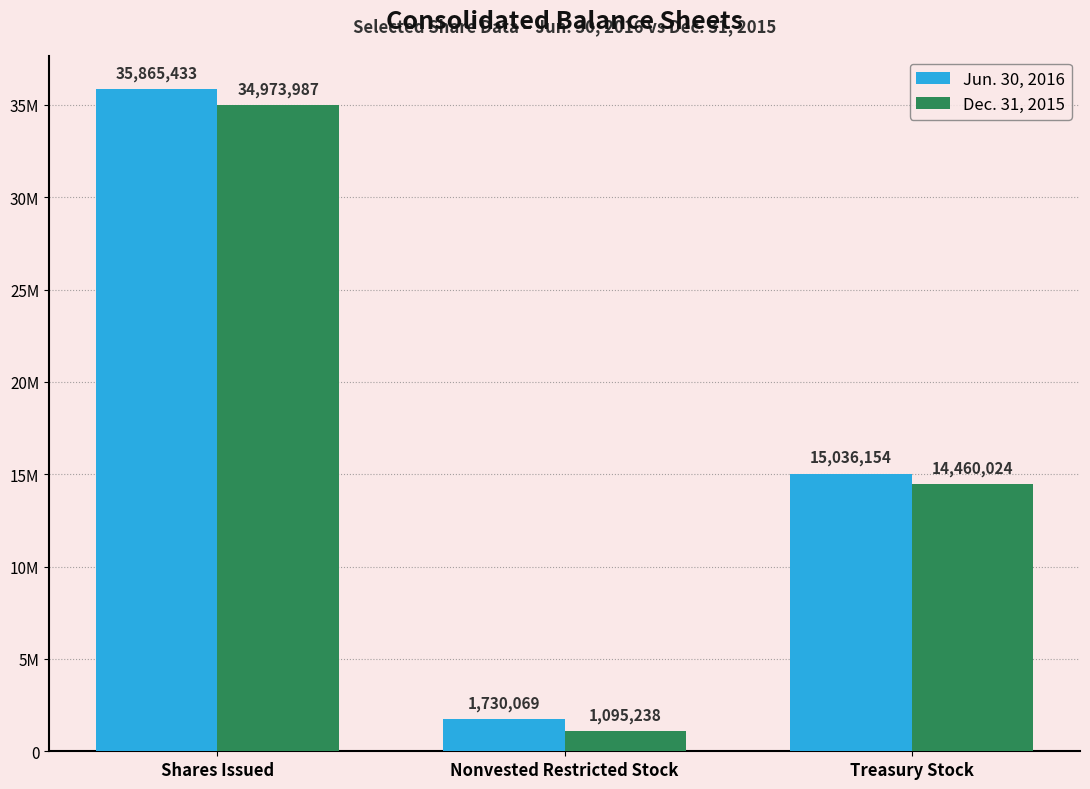

Which series has the largest total across all categories?

Jun. 30, 2016